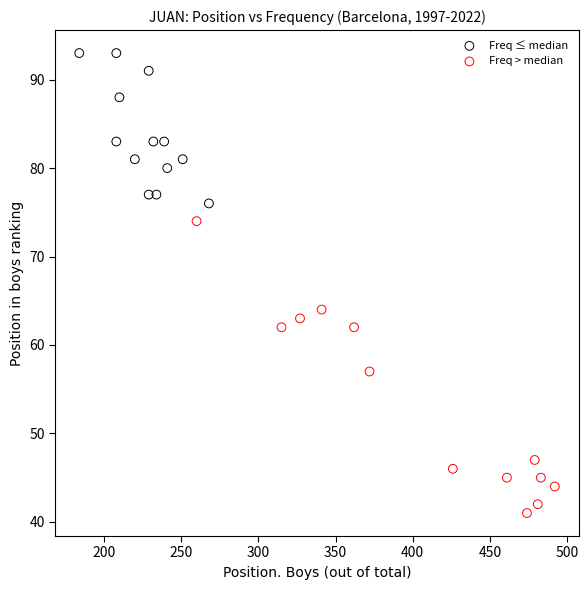

What are all the series names shown in the legend?

Freq ≤ median, Freq > median